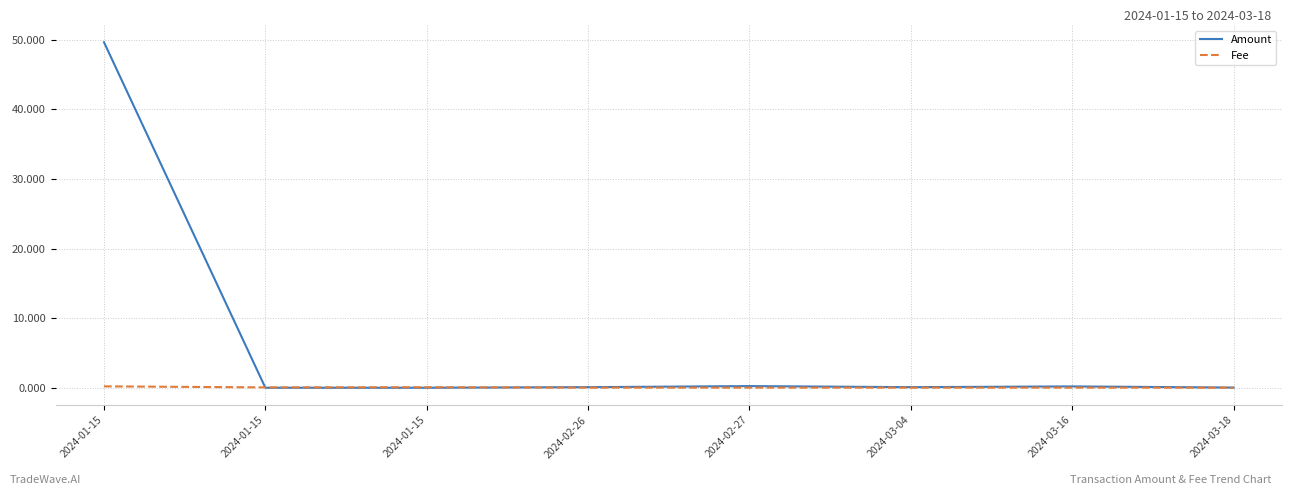

At how many categories does at least one series exceed 6?

1